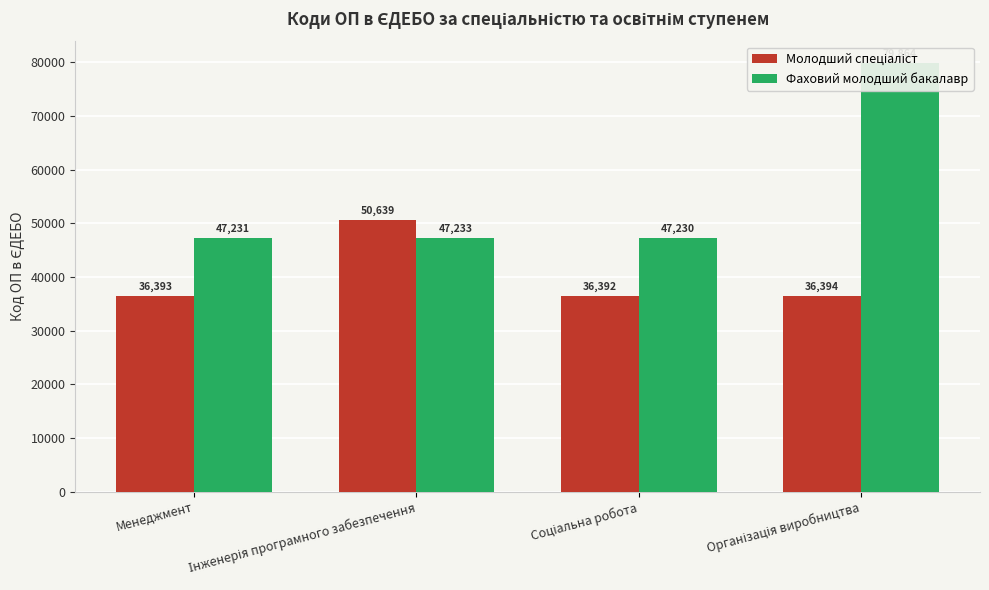

True or false: Фаховий молодший бакалавр has a value of 47233 at Інженерія програмного забезпечення.

True